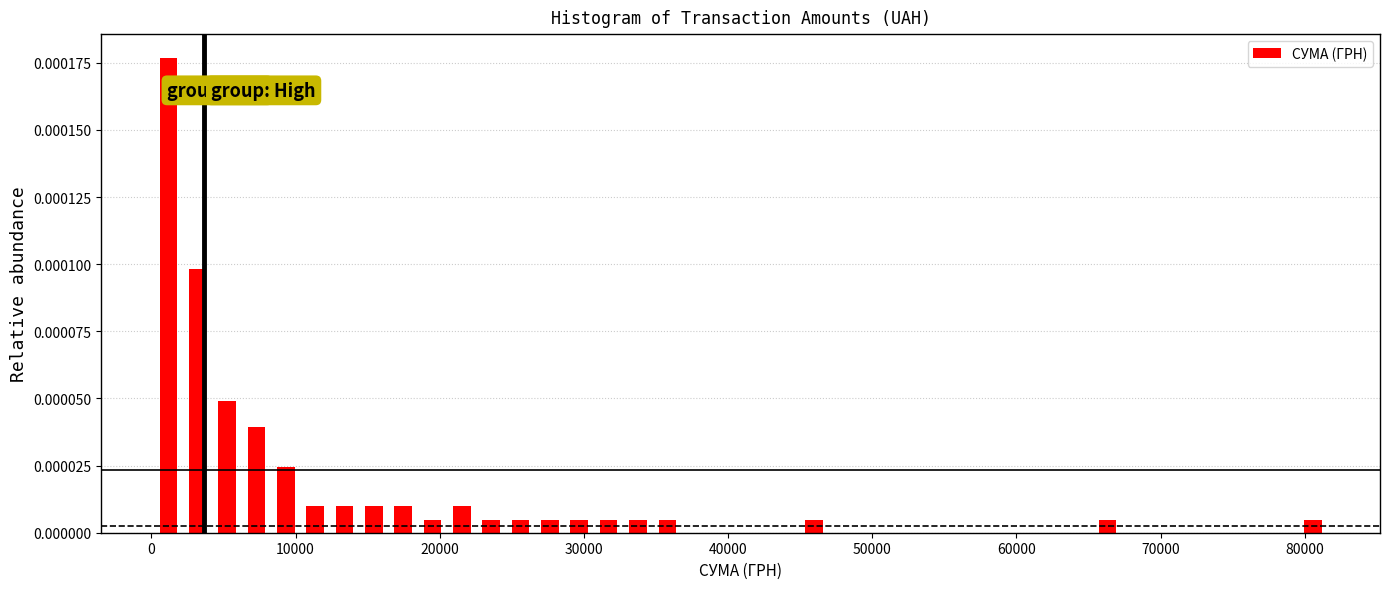

Read against the x-axis, roughly where is the centre of the tallest bar?

1000